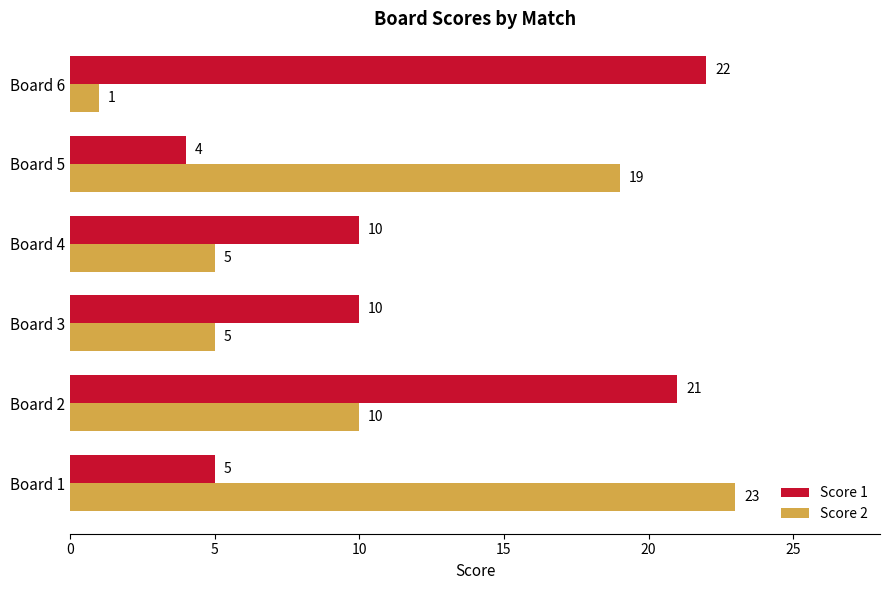

How many categories are shown in the chart?

6